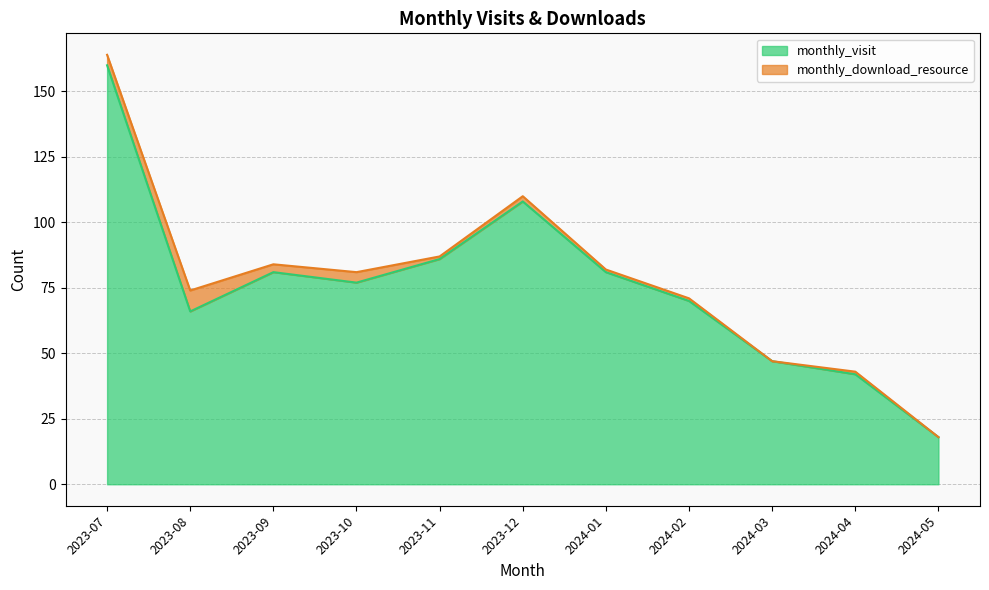

Reading left to right, what are all the values shown in this chart?

2023-07=160	2023-08=66	2023-09=81	2023-10=77	2023-11=86	2023-12=108	2024-01=81	2024-02=70	2024-03=47	2024-04=42	2024-05=18